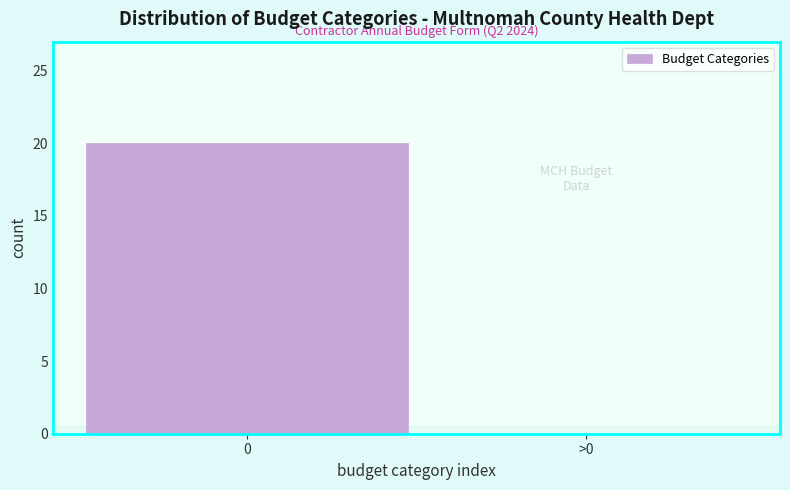

Reading right to left, what are all the values shown in this chart?

>0=0	0=20